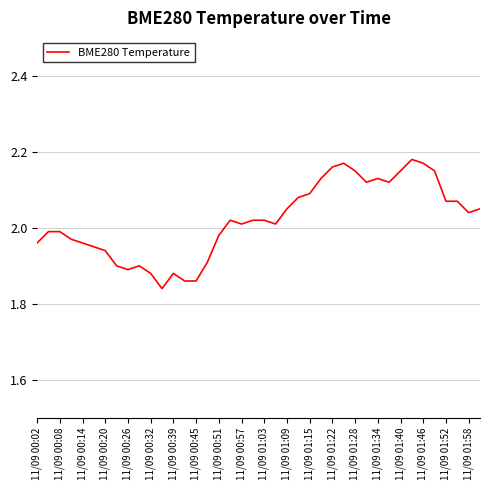

What is the difference between the maximum and minimum values?

0.3